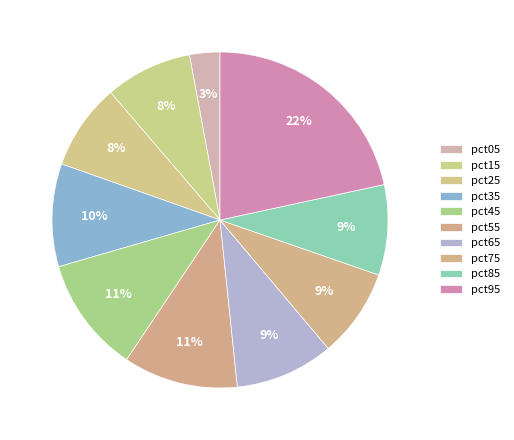

Is it true that pct35 is 10% of the pie?

True